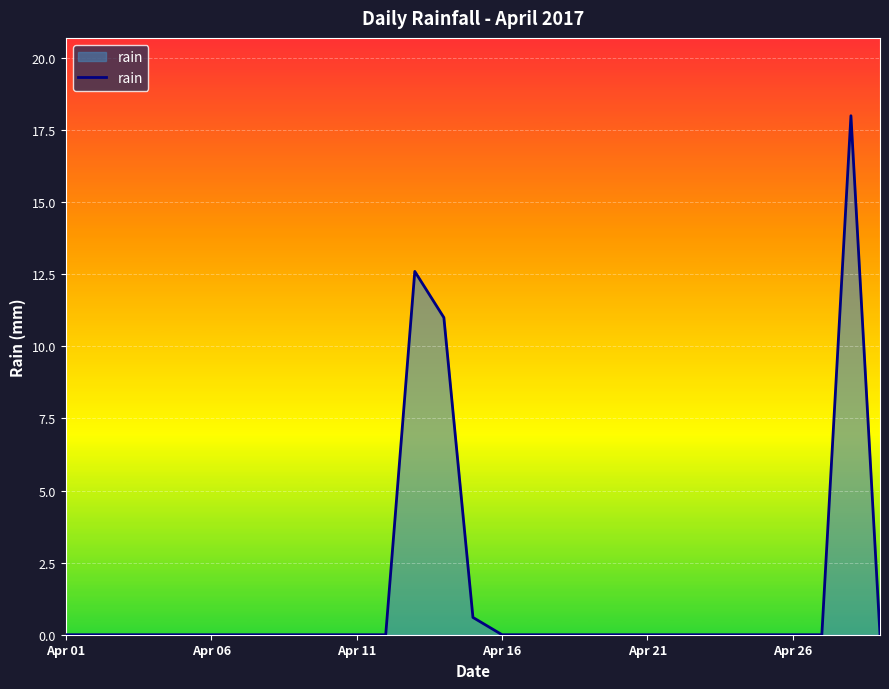

What is the greatest value displayed?

18.0